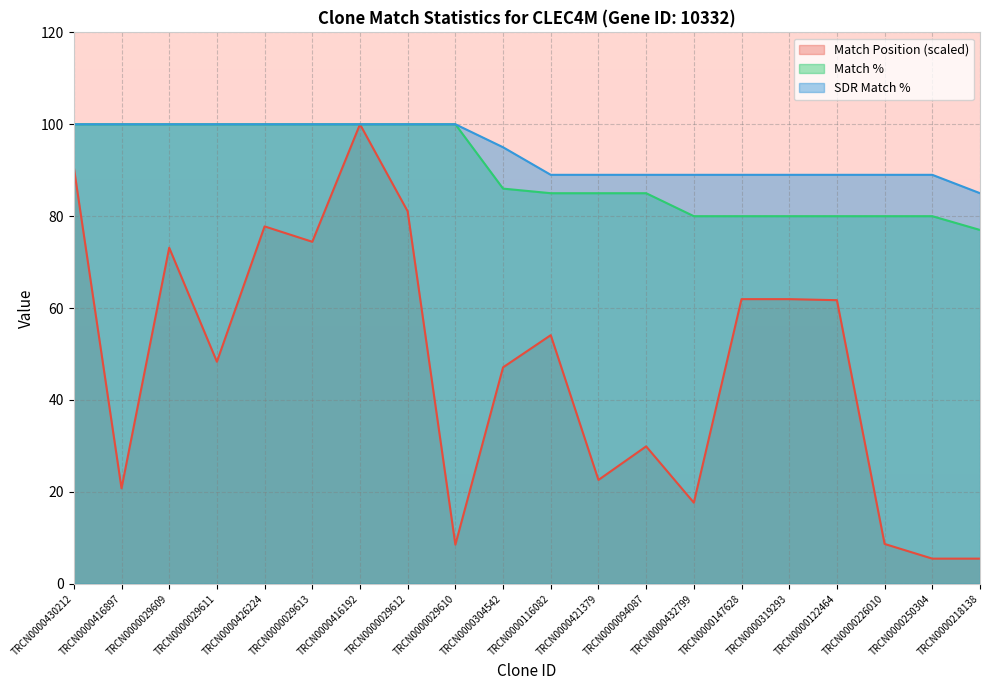

Does the chart have visible grid lines?

Yes